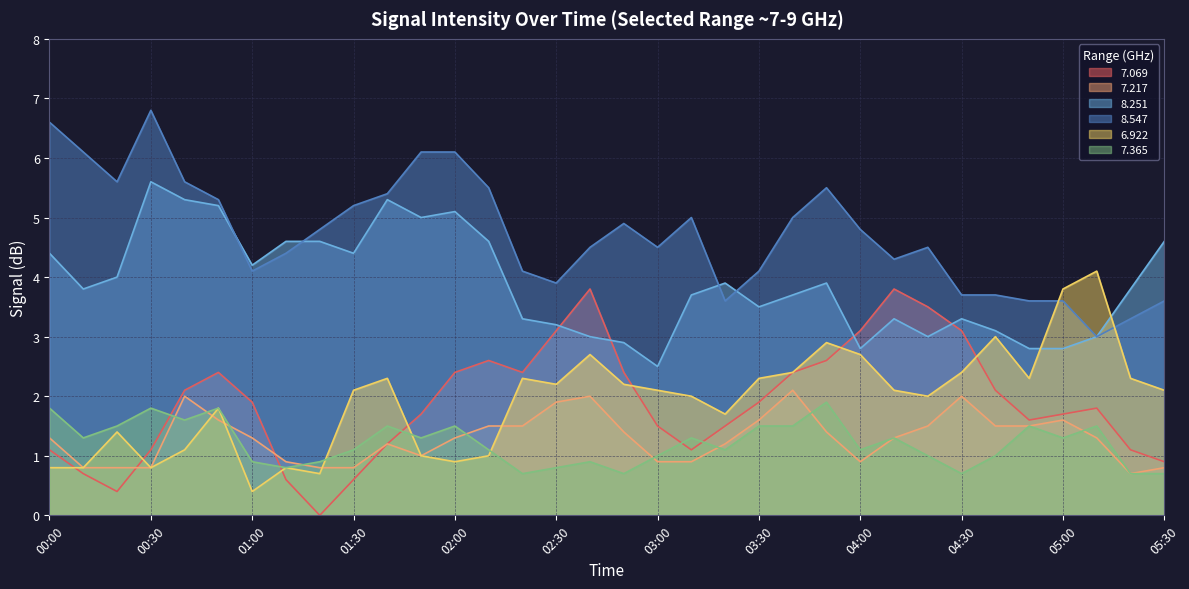

What are all the series names shown in the legend?

7.069, 7.217, 8.251, 8.547, 6.922, 7.365